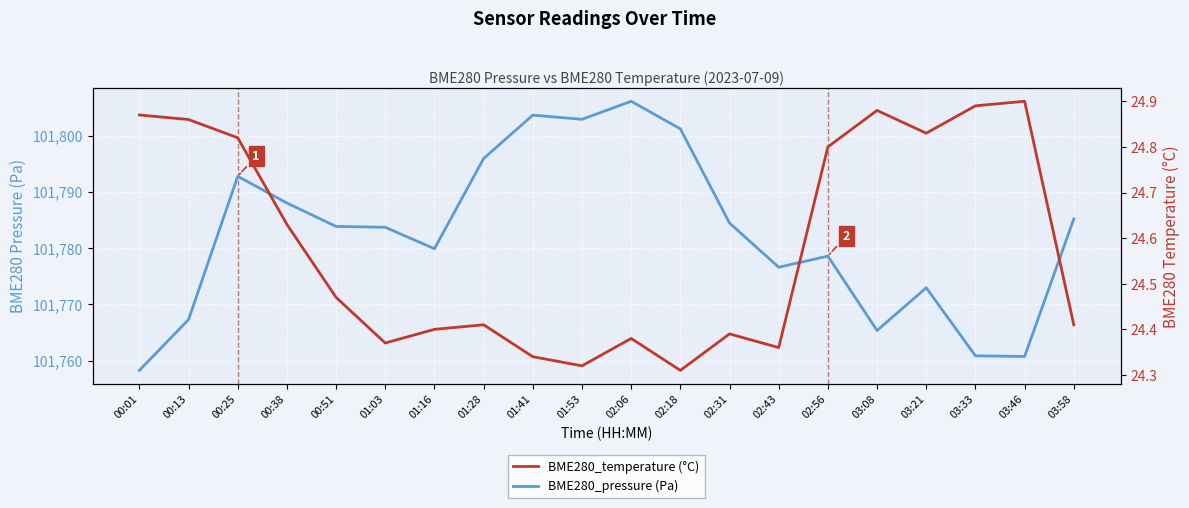

What are all the series names shown in the legend?

BME280_pressure (Pa), BME280_temperature (°C)